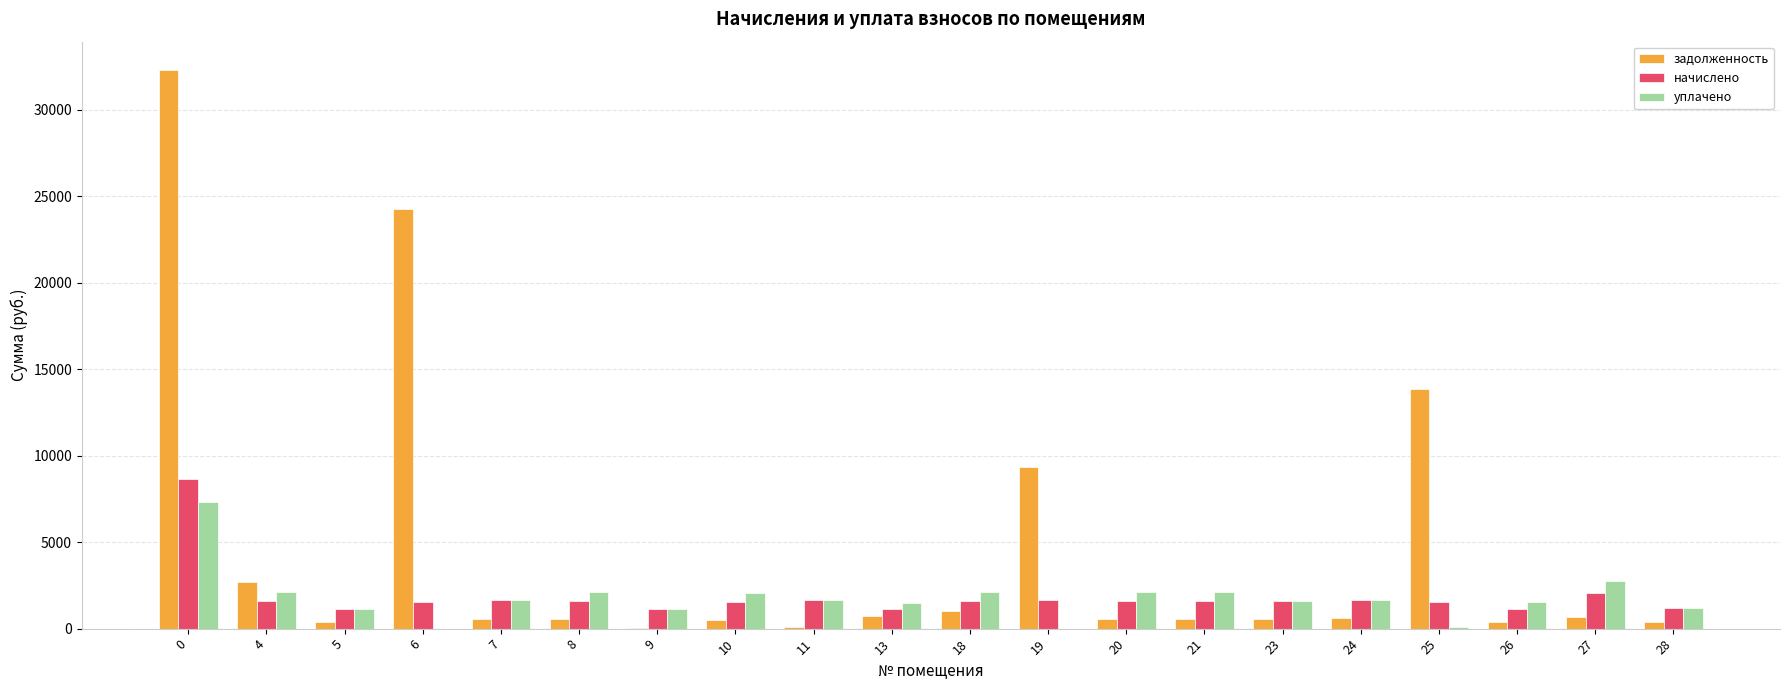

Which series has the largest total across all categories?

задолженность